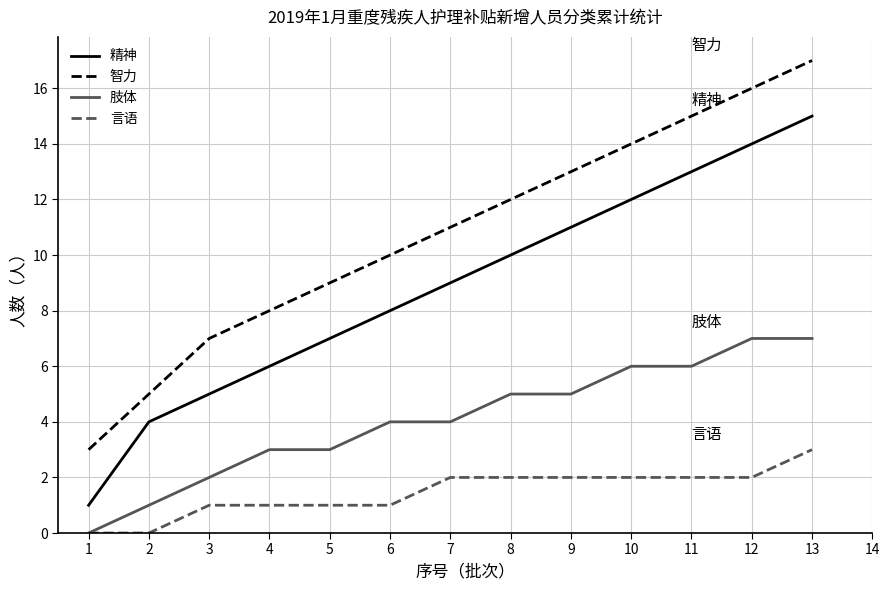

True or false: 精神 and 智力 cross at least once.

False